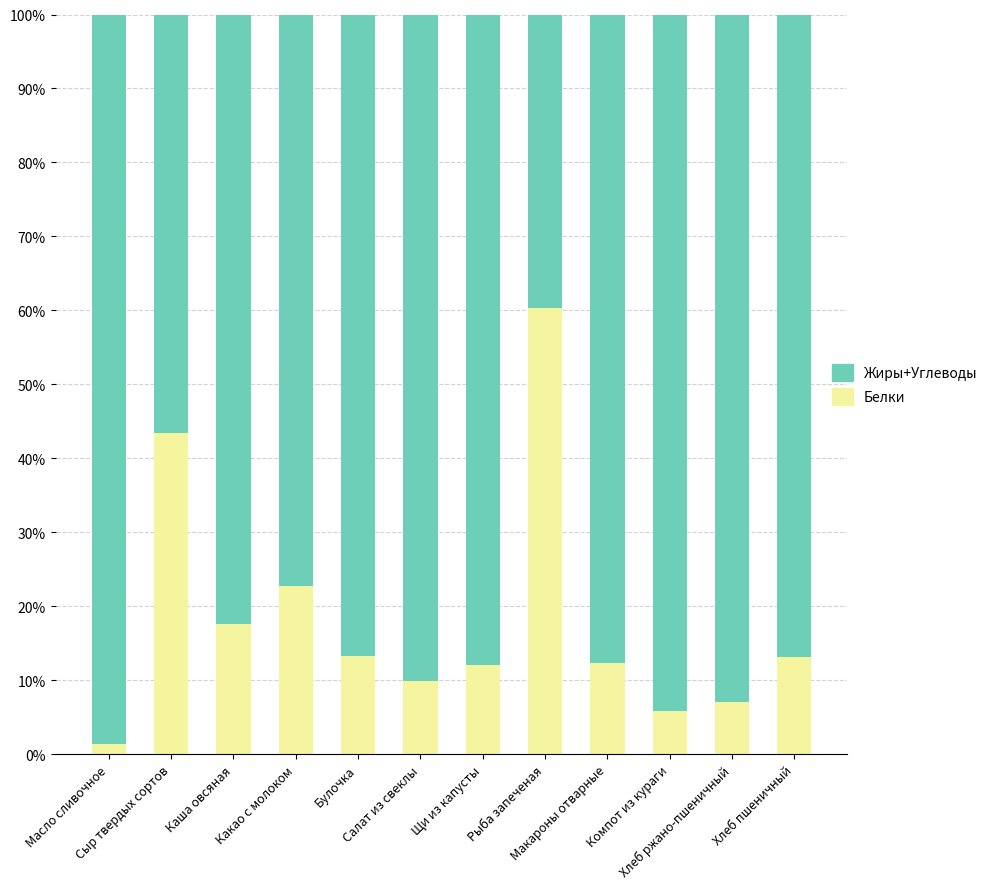

Are the bars horizontal?

No